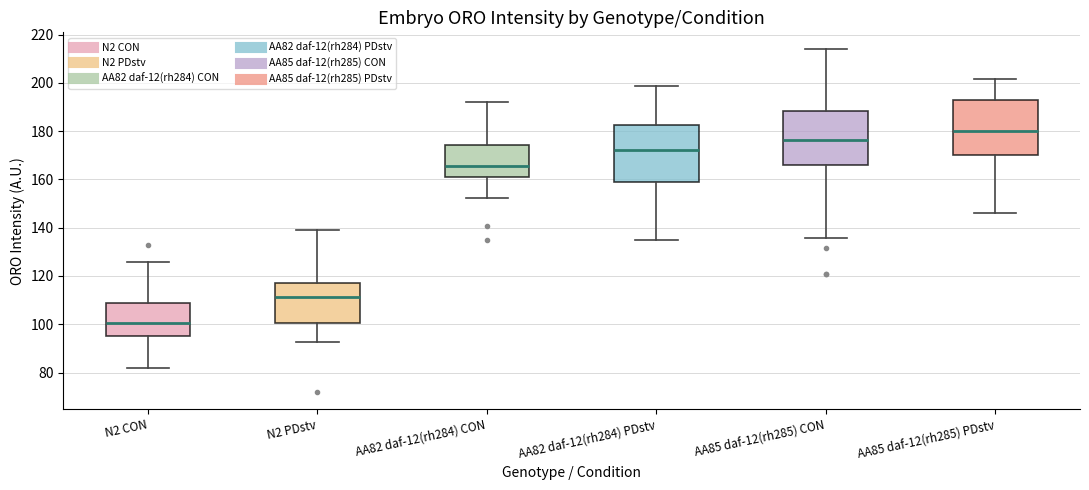

Where does the median line of the box for N2 CON sit on the y-axis? The values are not printed on the chart, so give them approximately, as read against the axis.

100